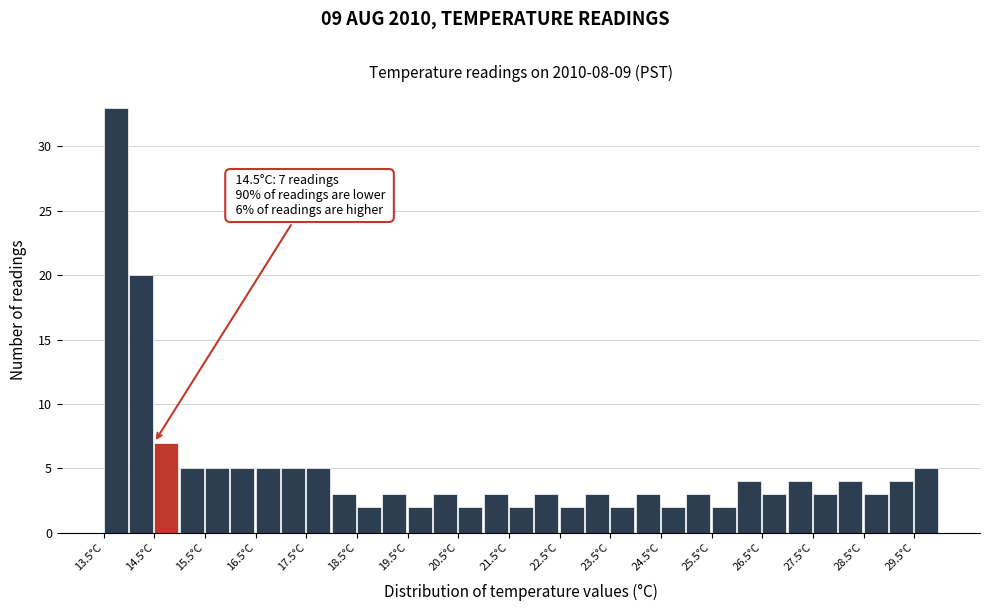

Over which range of the x-axis is the bar tallest?

13.5 to 14.0